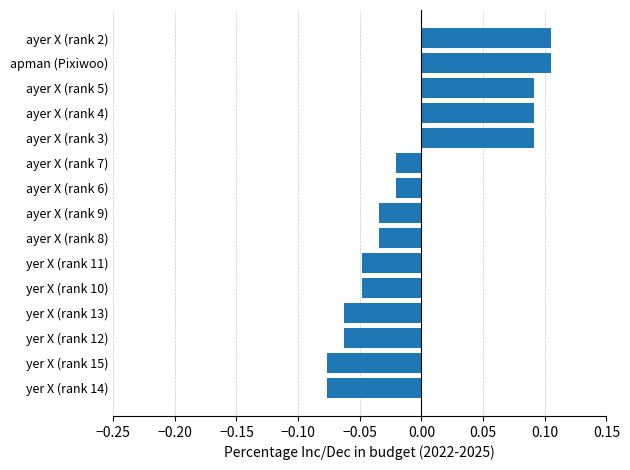

Count the values in the range 0 to 1.

5